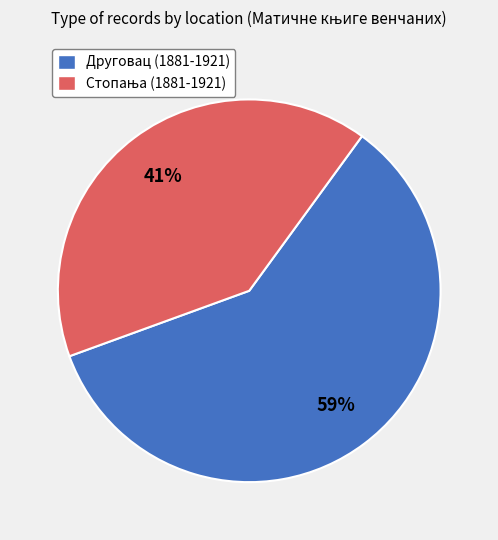

Is it true that Друговац (1881-1921) is 46% of the pie?

False